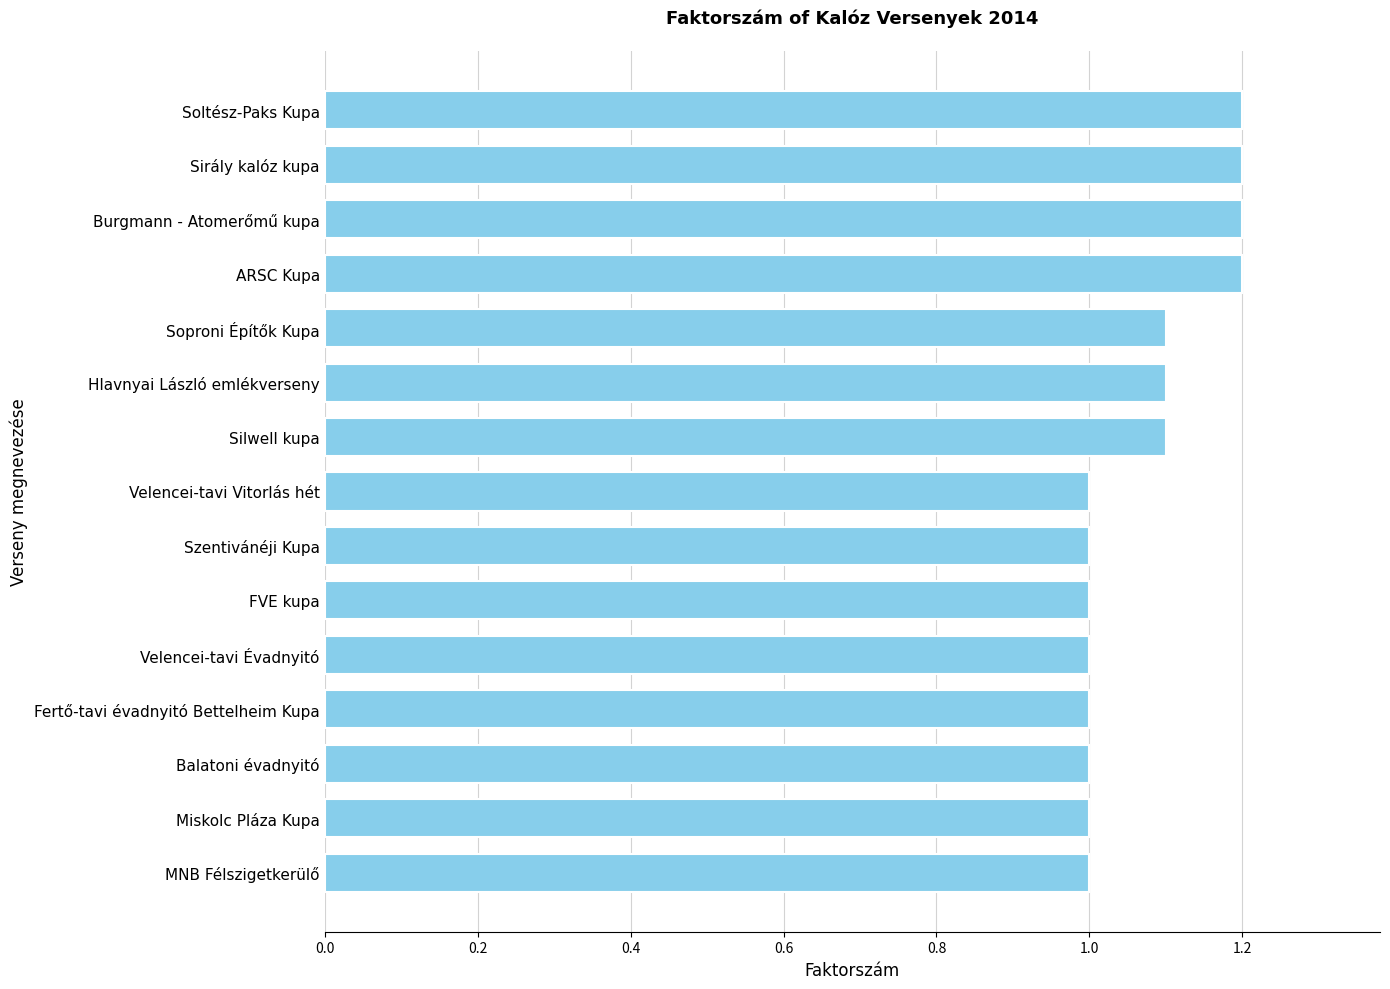

What is the average value?

1.1